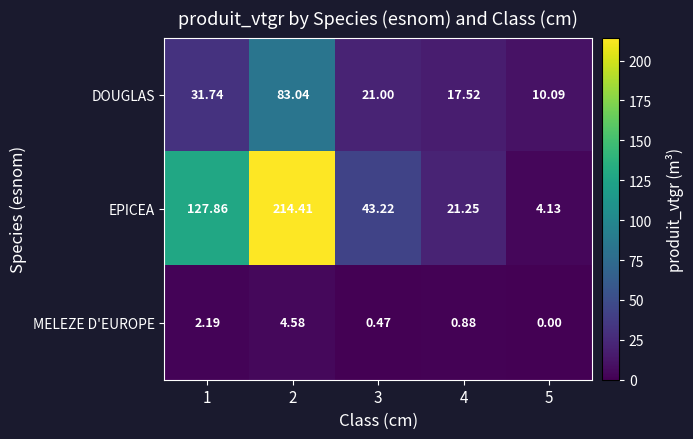

Which category has the highest value across all series?

2